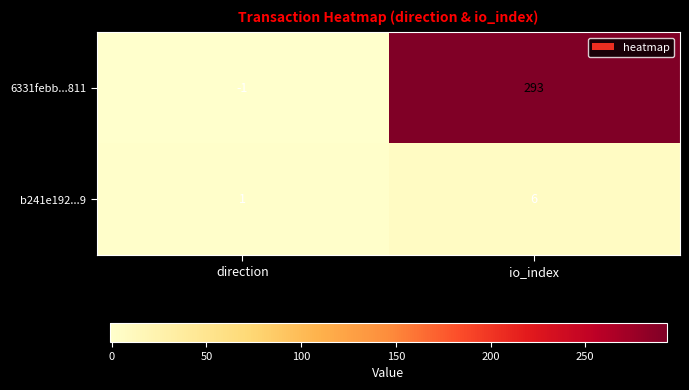

Reading right to left, list all the values displayed in this chart.

6331febb...811: io_index=293	direction=-1
b241e192...9: io_index=6	direction=1